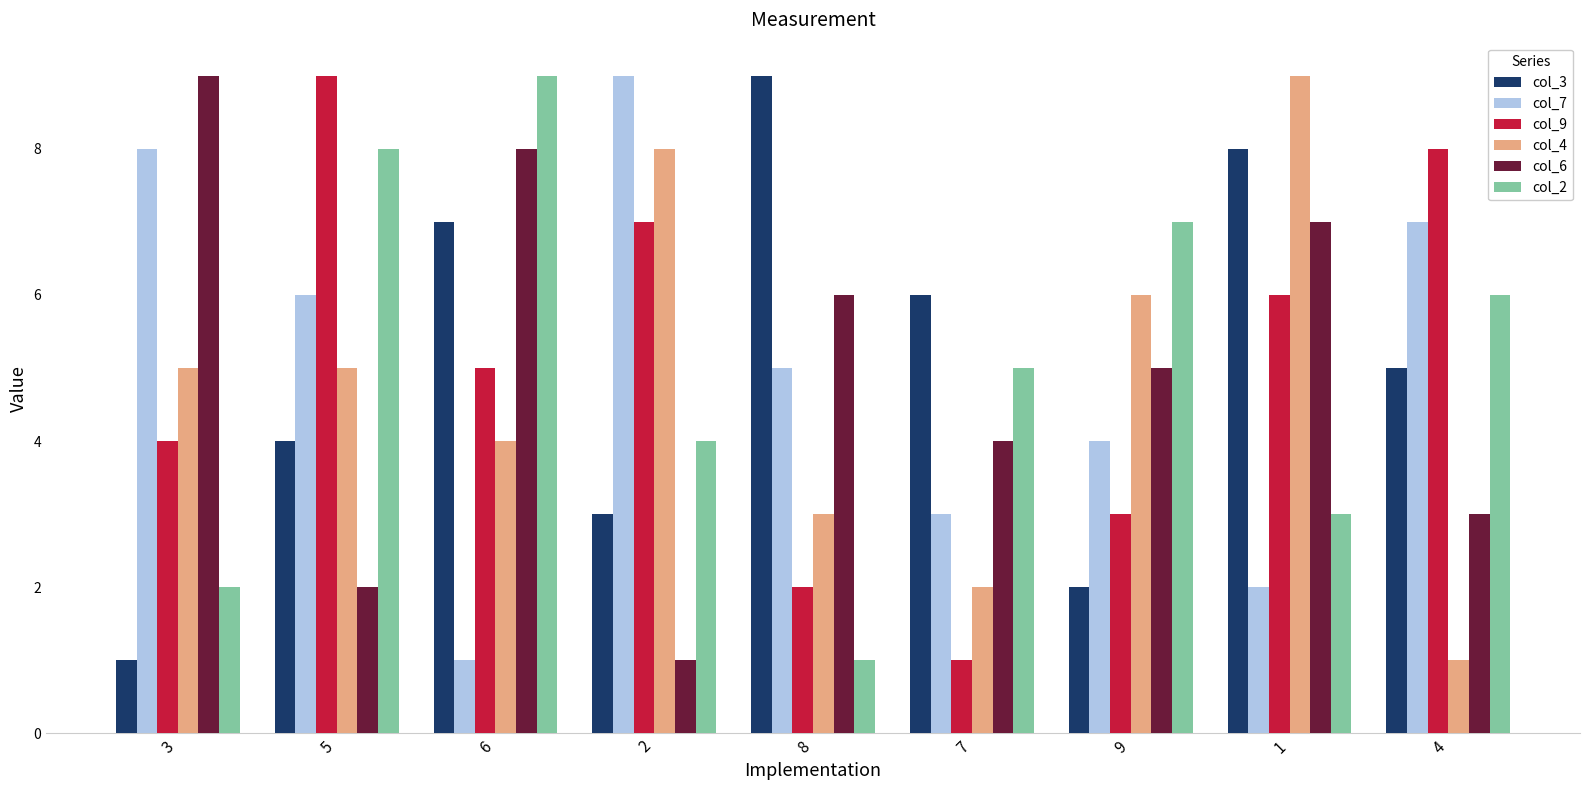

What is the total value across all series at 3?

29